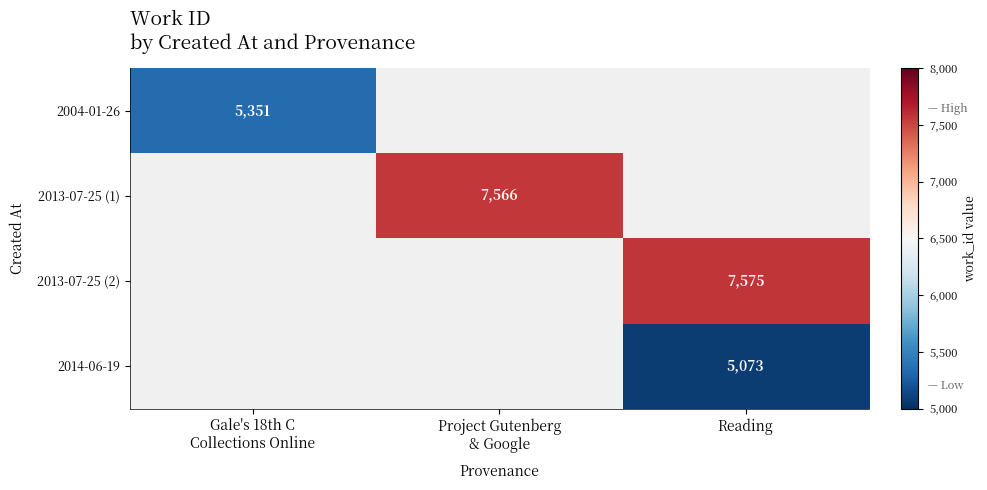

True or false: 2014-06-19 has a value of 3063 at Reading.

False